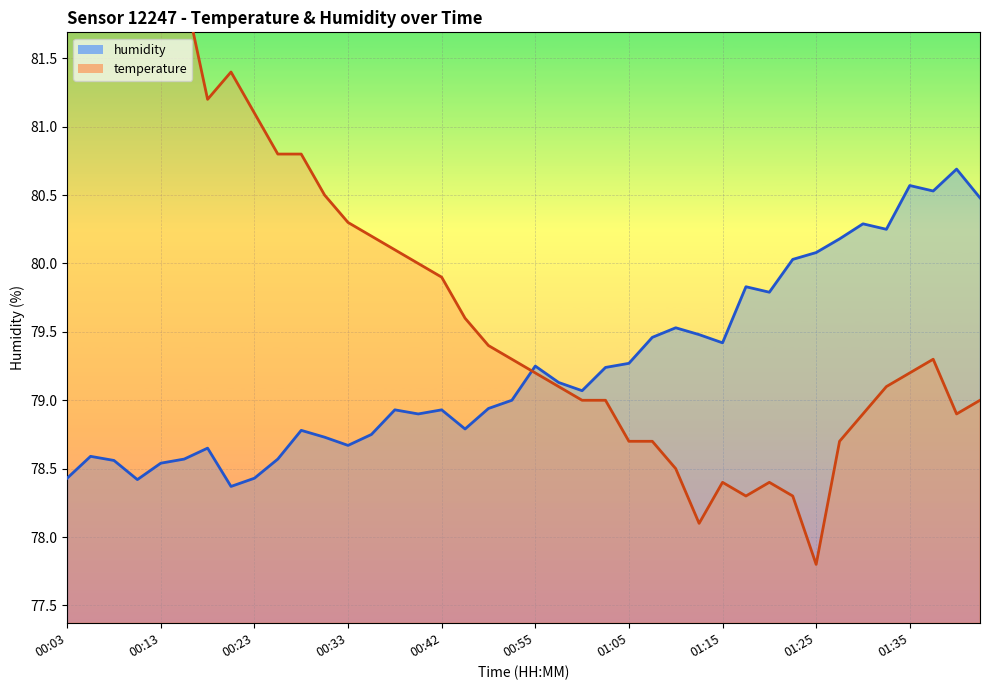

Is this an area chart (filled region under the line)?

No